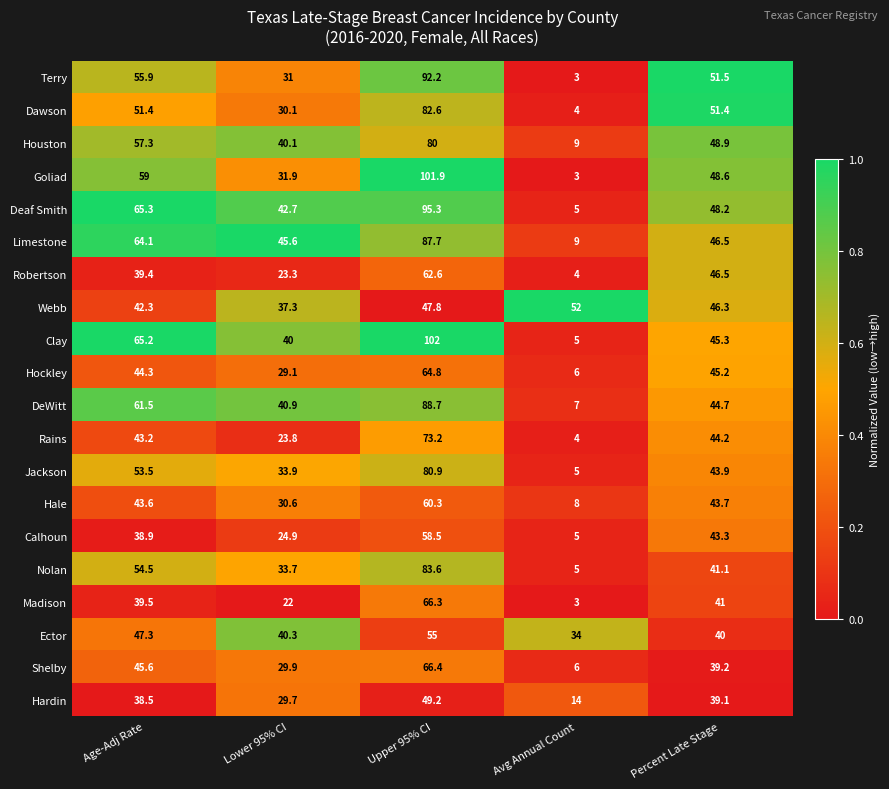

Which label corresponds to the largest value in the chart?

Upper 95% CI